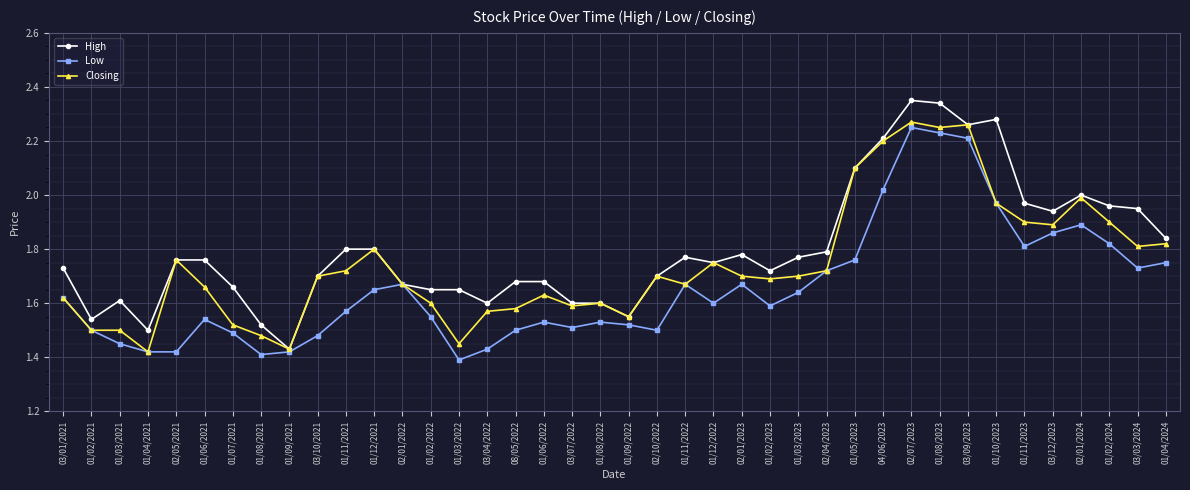

What position from the left is 01/12/2021?

12